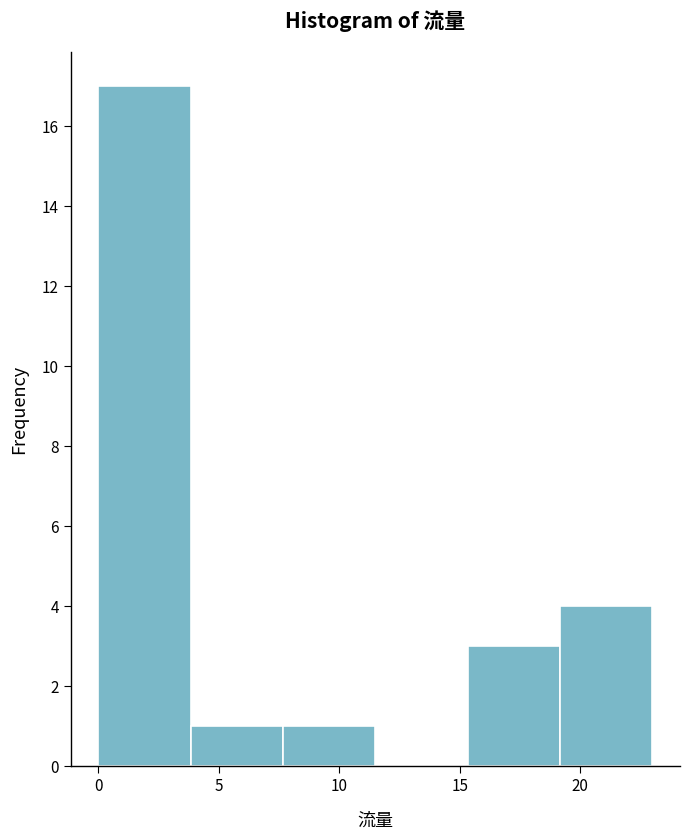

Reading left to right, list every bar in this chart as the range it spans on the x-axis followed by its height. Neither the bar edges nor the heights are printed on the chart, so give them approximately, as read against the axes.

0.0 to 4.0: 17
4.0 to 7.5: 1
7.5 to 11.5: 1
11.5 to 15.5: 0
15.5 to 19.0: 3
19.0 to 23.0: 4